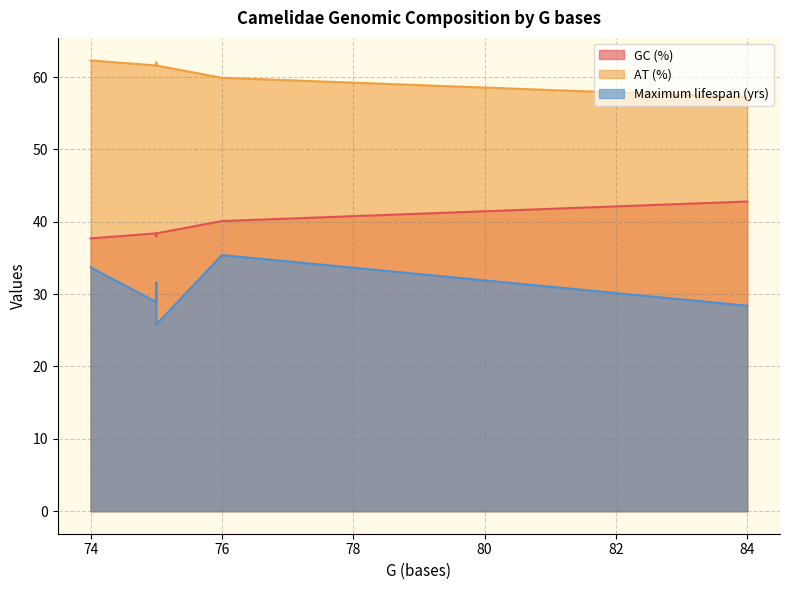

True or false: AT (%) has more than 0 points higher than both neighbors.

True